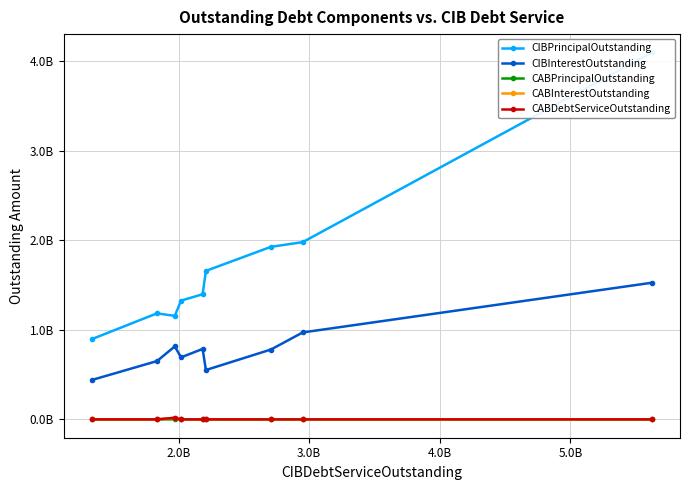

True or false: CABDebtServiceOutstanding and CABPrincipalOutstanding intersect in this chart.

False